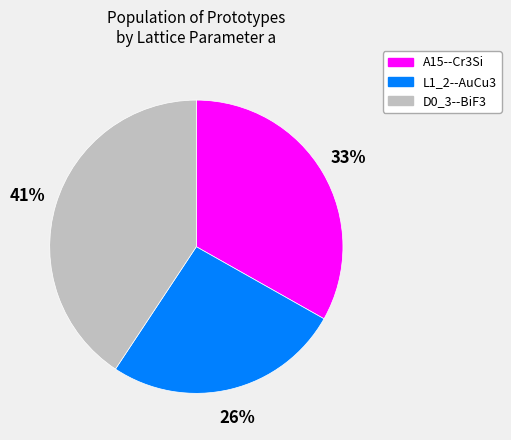

True or false: L1_2--AuCu3 accounts for 26% of the total.

True